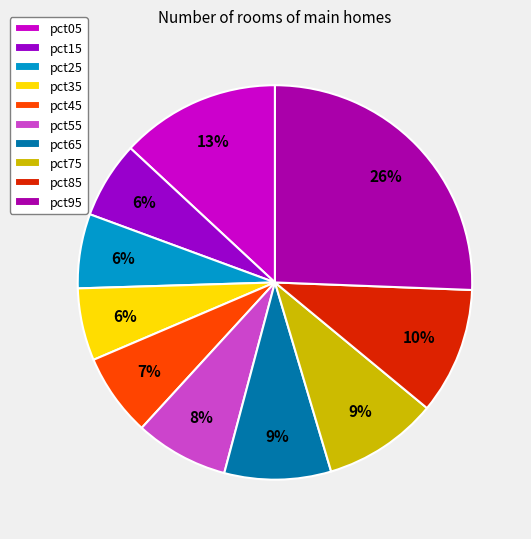

To the nearest percent, what is the combined percentage of pct95 and pct05?

39%